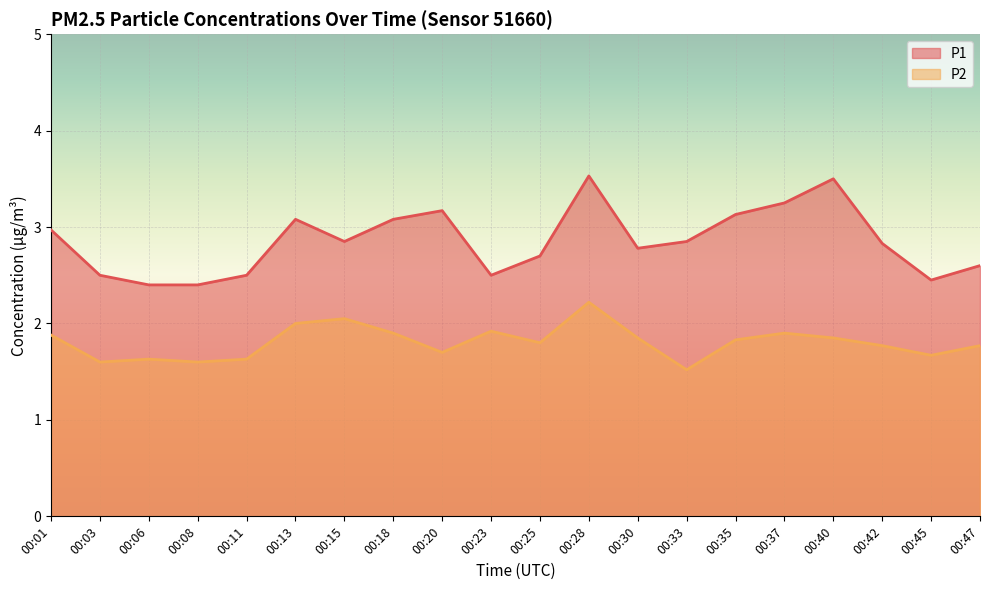

At which category is the sum across all series the highest?

00:28